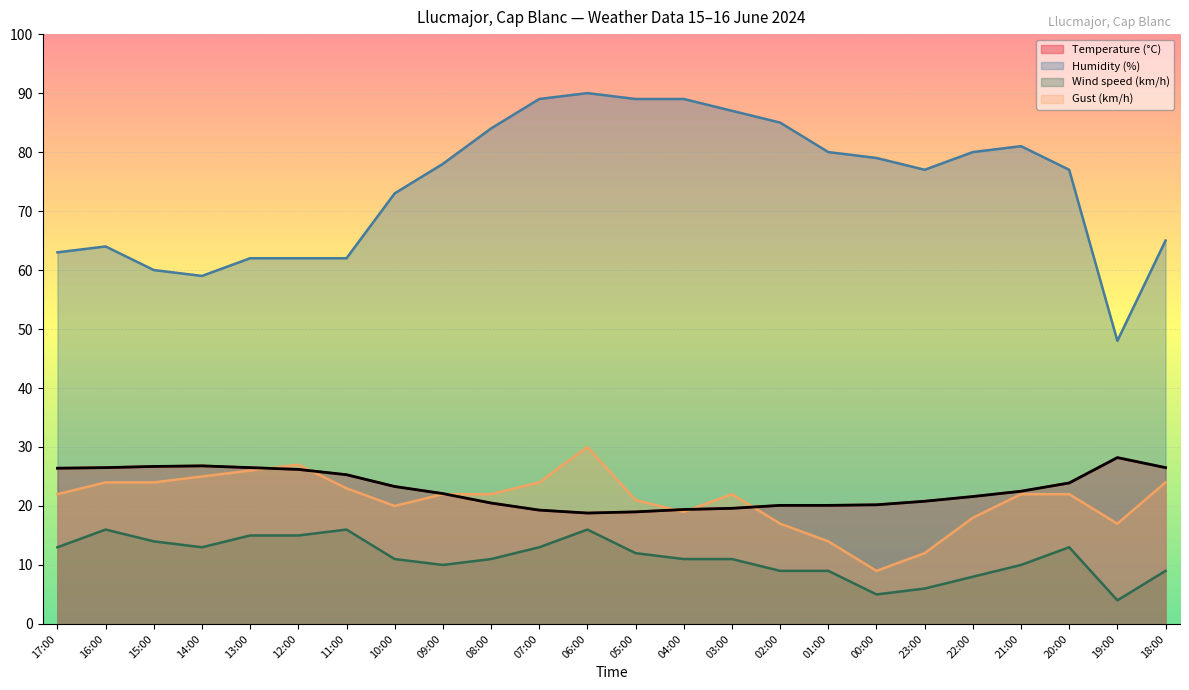

List the labels in order of Gust (km/h) value, smallest first.

00:00, 23:00, 01:00, 02:00, 19:00, 22:00, 04:00, 10:00, 05:00, 17:00, 09:00, 08:00, 03:00, 21:00, 20:00, 11:00, 16:00, 15:00, 07:00, 18:00, 14:00, 13:00, 12:00, 06:00